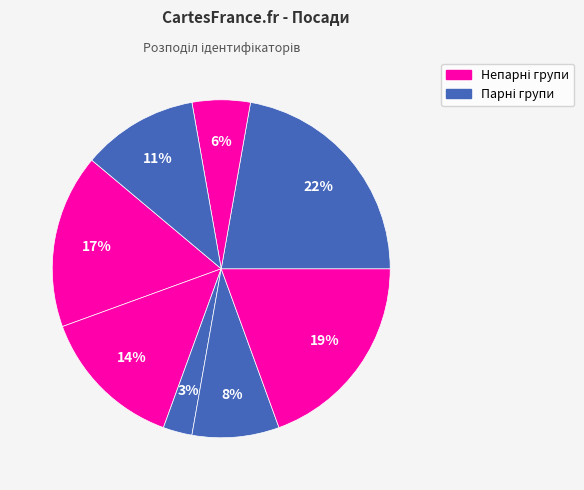

How many slices are in this pie chart?

8